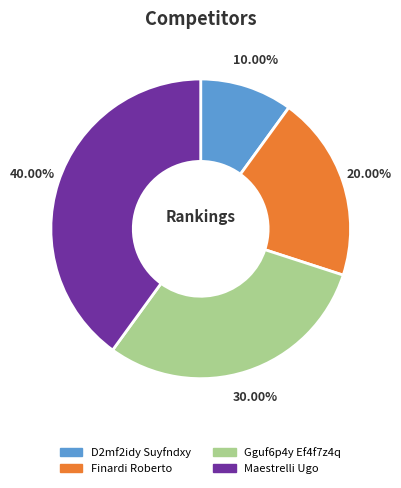

Count the number of slices in the pie.

4